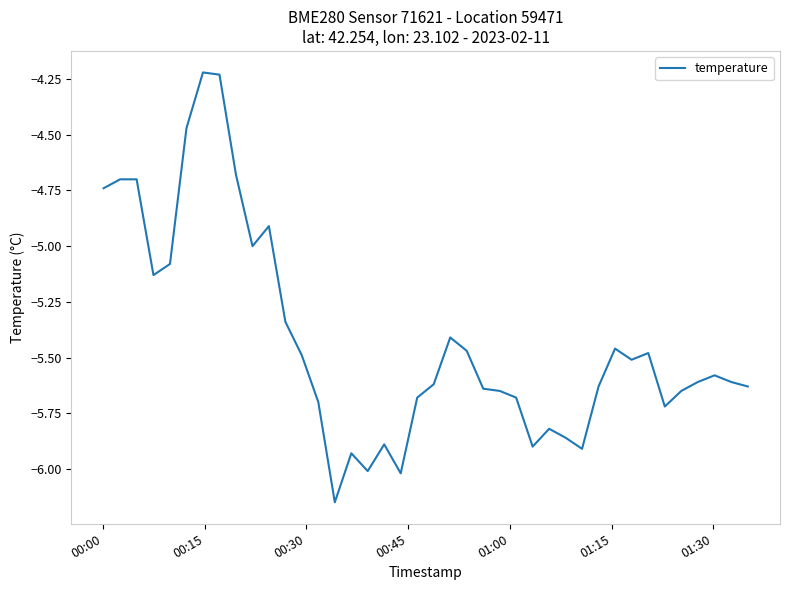

Is this an area chart (filled region under the line)?

No